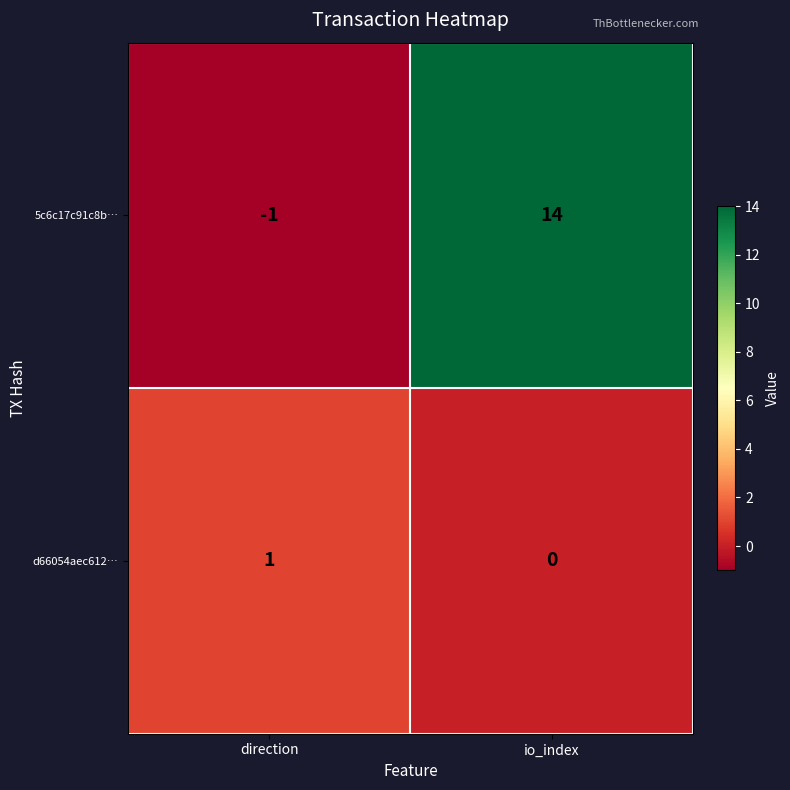

What is the maximum value shown in the chart?

14